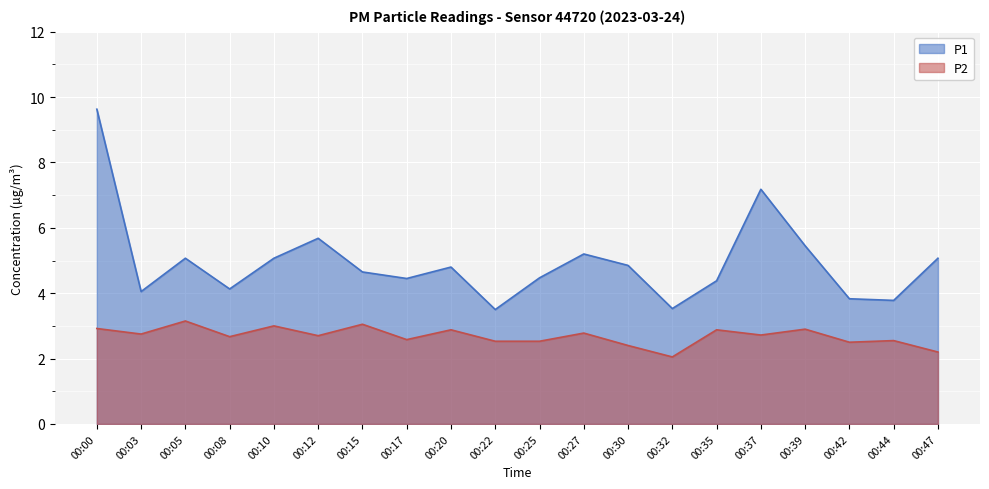

What is the difference between the highest and lowest values at 00:12?

3.0